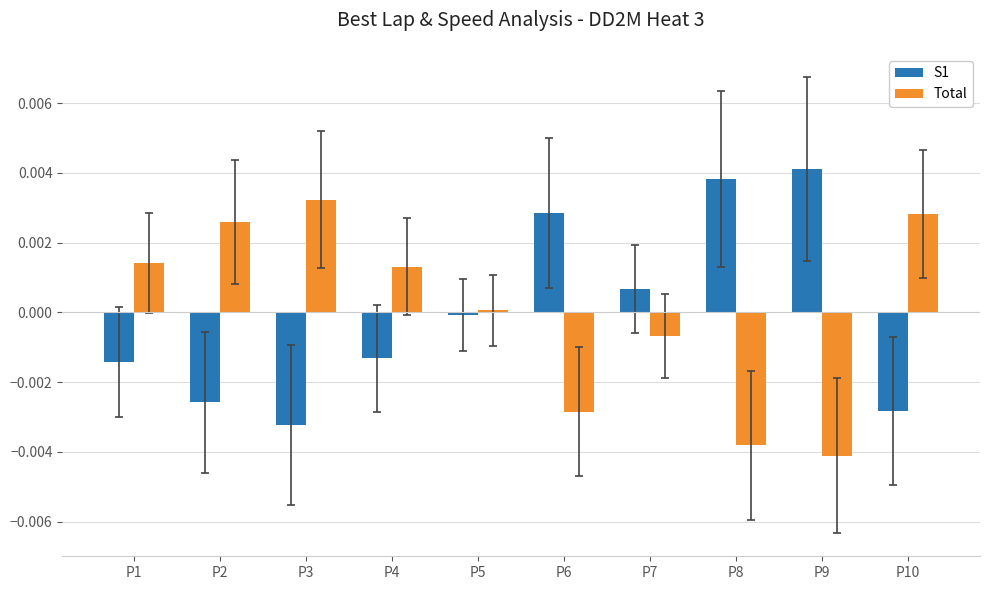

Is the value of Total at P8 greater than the value of S1 at P7?

No